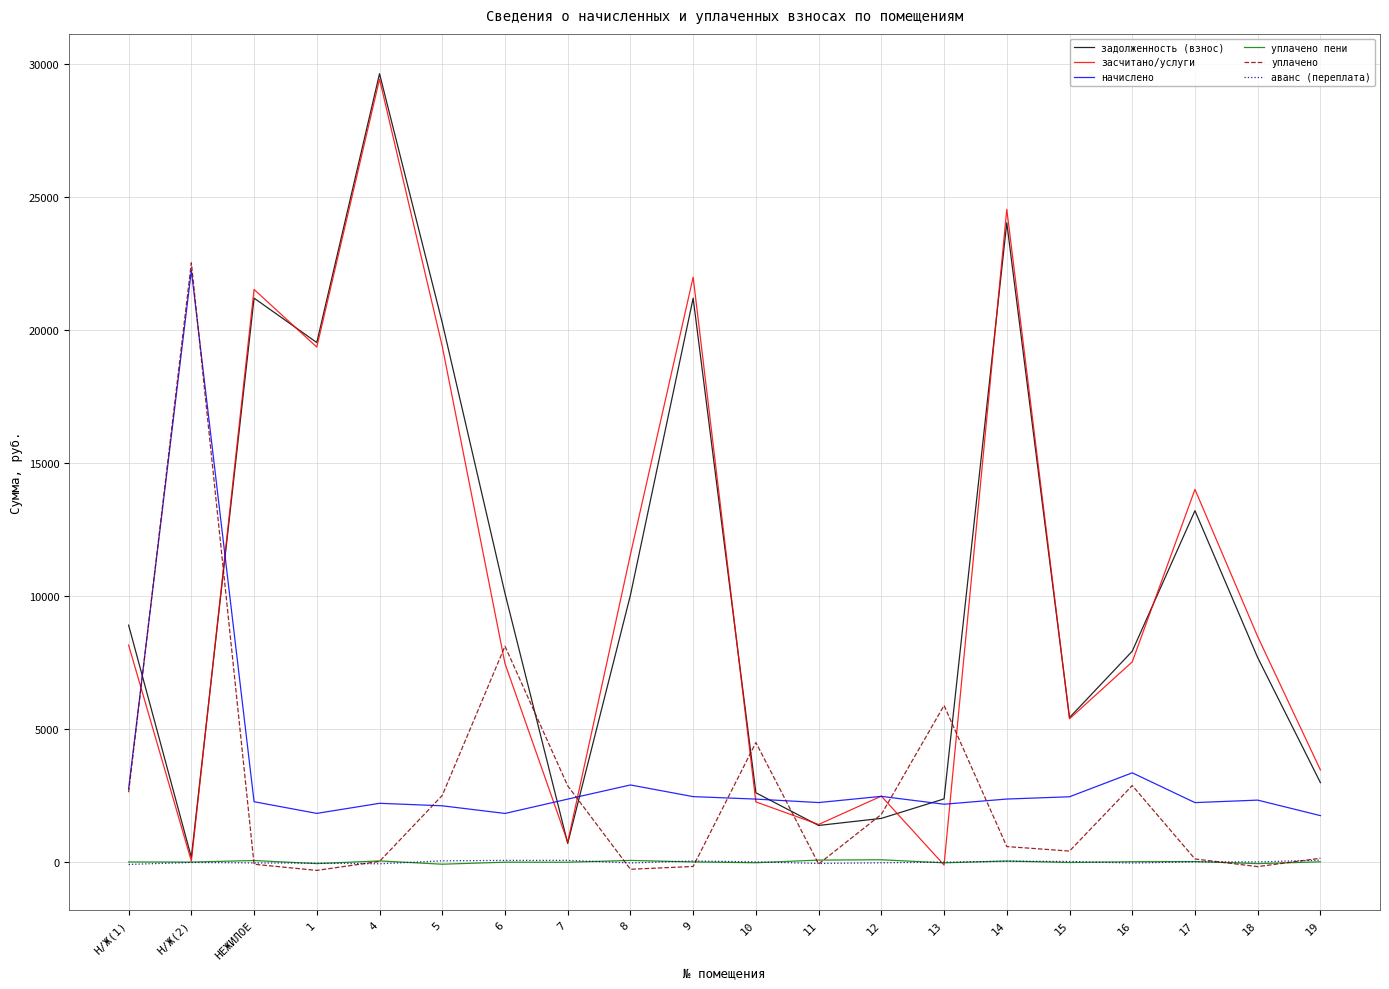

True or false: уплачено and засчитано/услуги intersect in this chart.

True